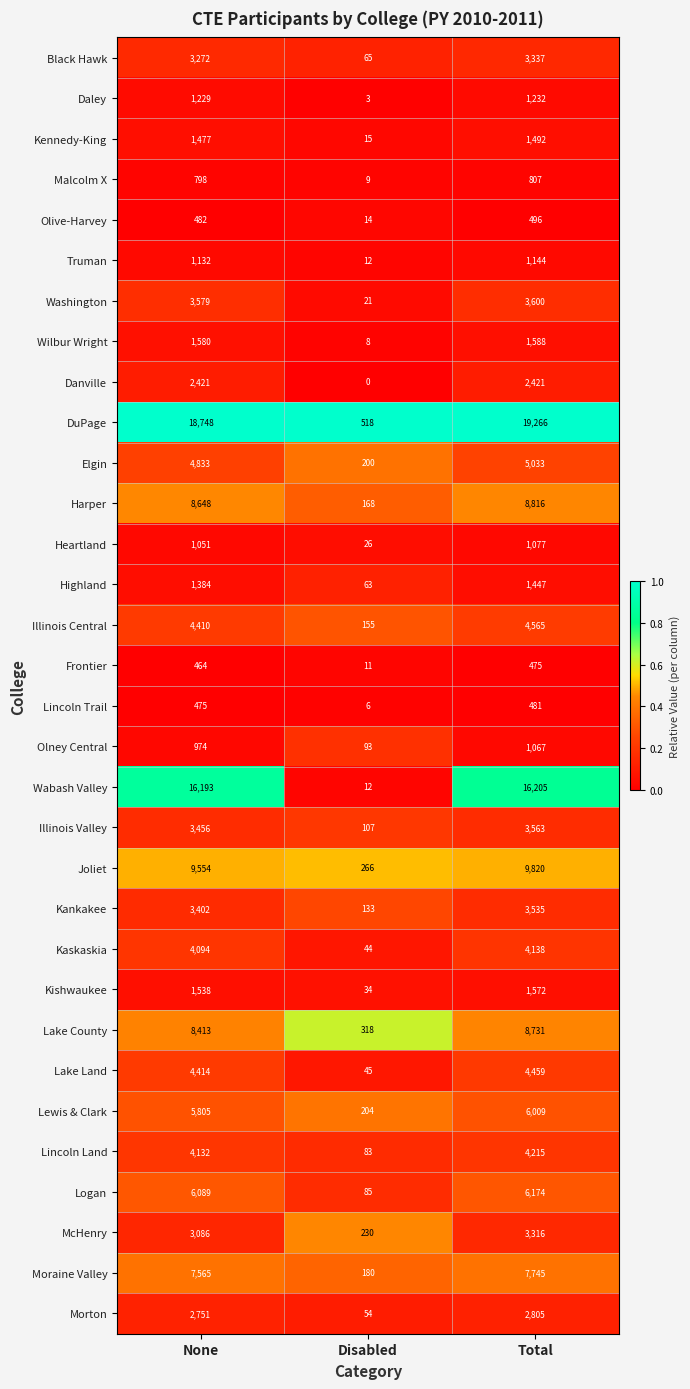

Rank the series at Total from lowest to highest value.

Frontier, Lincoln Trail, Olive-Harvey, Malcolm X, Olney Central, Heartland, Truman, Daley, Highland, Kennedy-King, Kishwaukee, Wilbur Wright, Danville, Morton, McHenry, Black Hawk, Kankakee, Illinois Valley, Washington, Kaskaskia, Lincoln Land, Lake Land, Illinois Central, Elgin, Lewis & Clark, Logan, Moraine Valley, Lake County, Harper, Joliet, Wabash Valley, DuPage